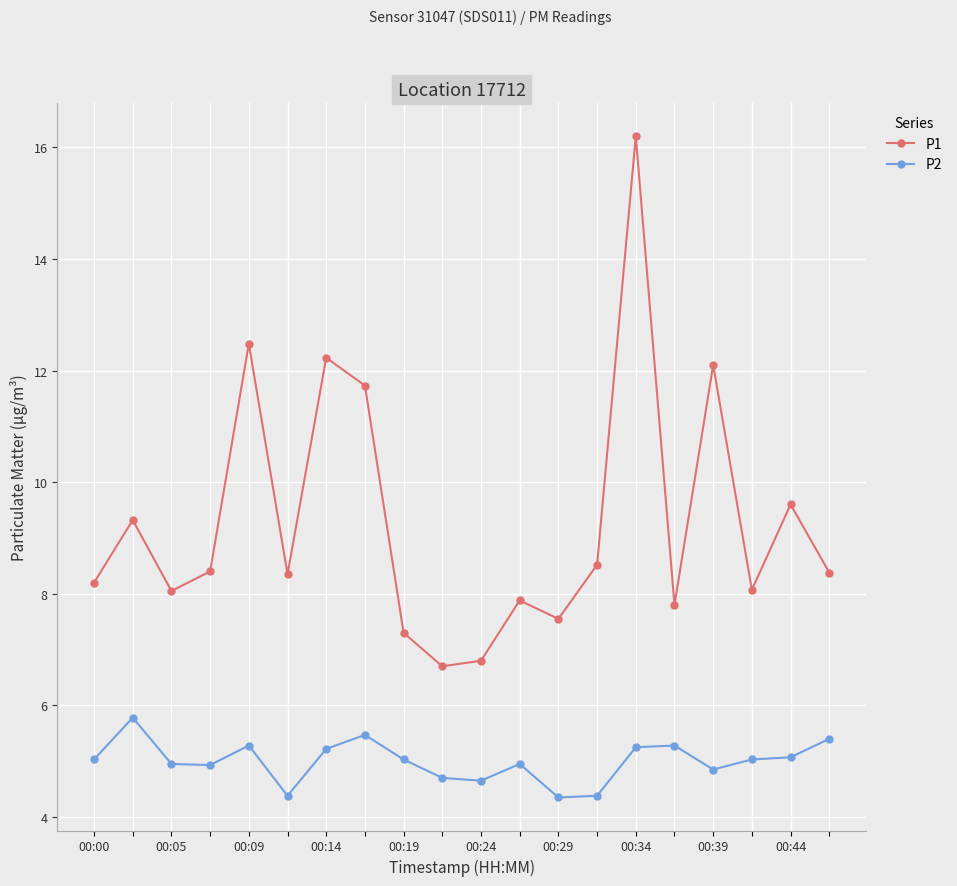

What are all the series names shown in the legend?

P1, P2